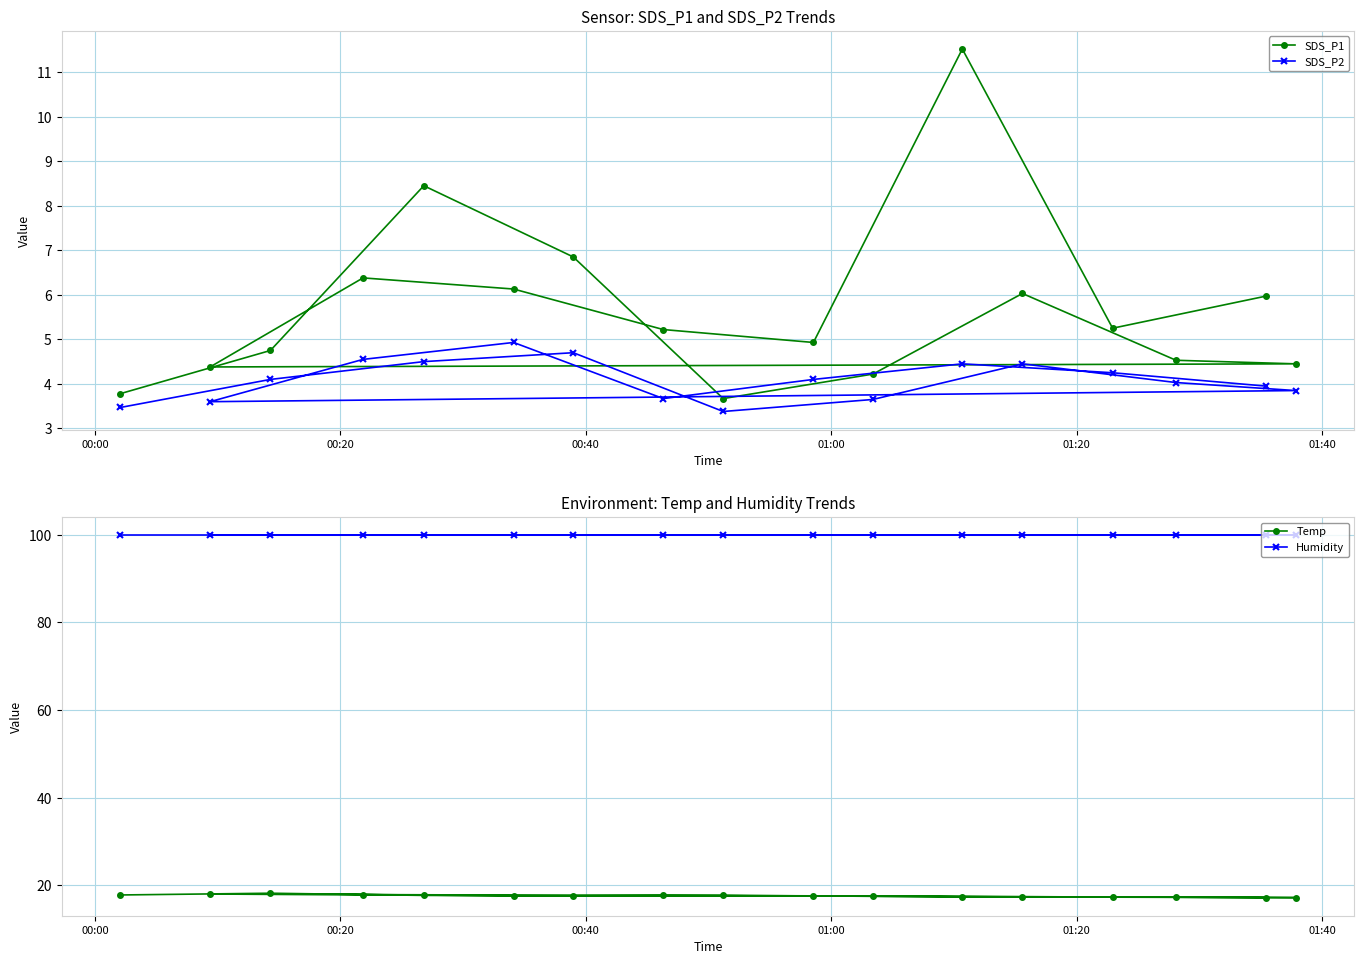

At how many categories does at least one series exceed 40?

17